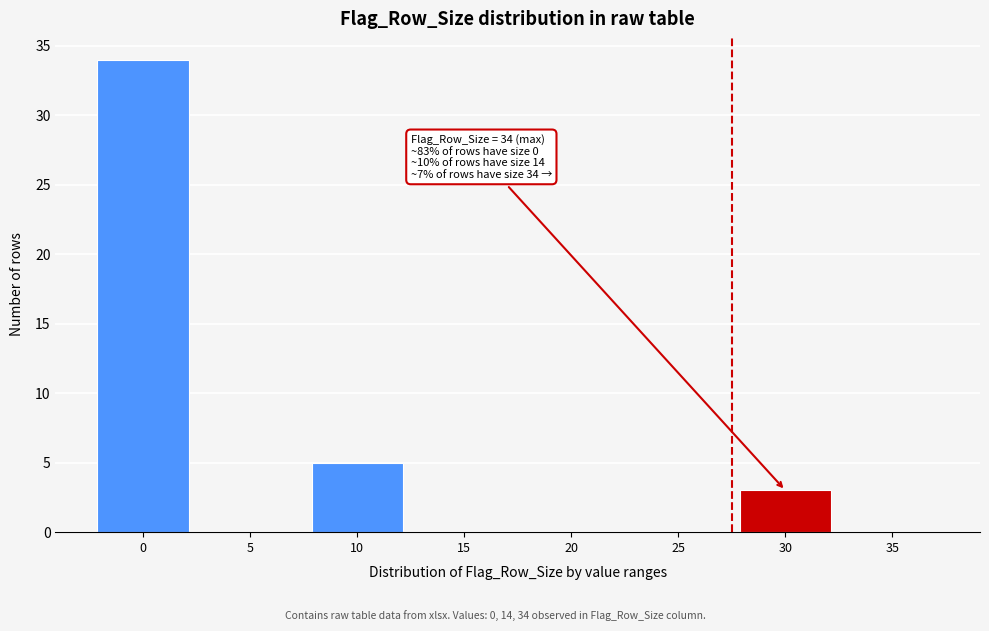

Reading left to right, list all the values displayed in this chart.

0=34	5=0	10=5	15=0	20=0	25=0	30=3	35=0